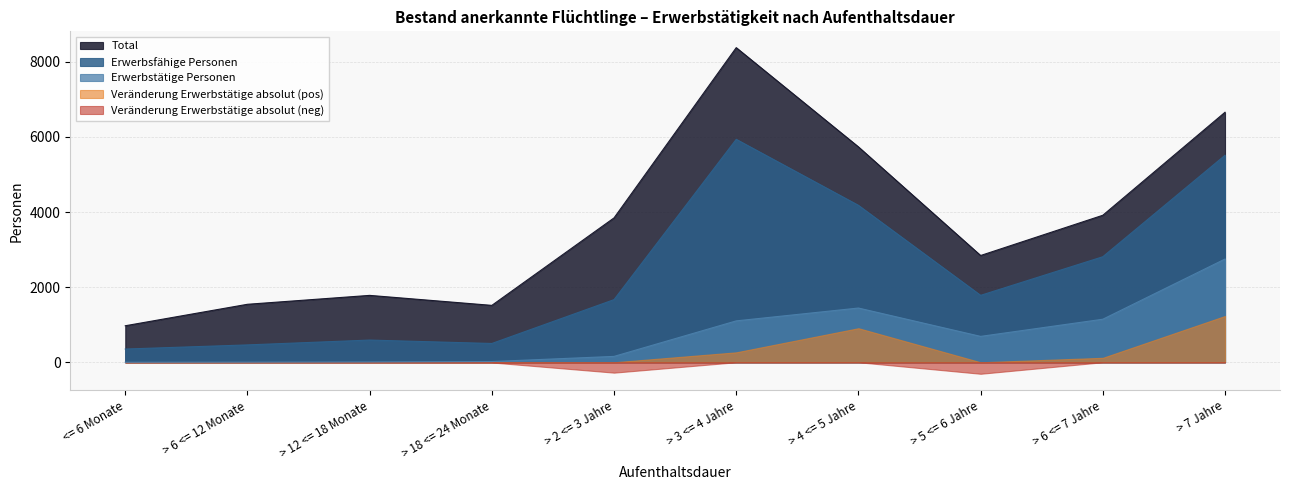

At which label is Total closest to 4675?

> 6 <= 7 Jahre